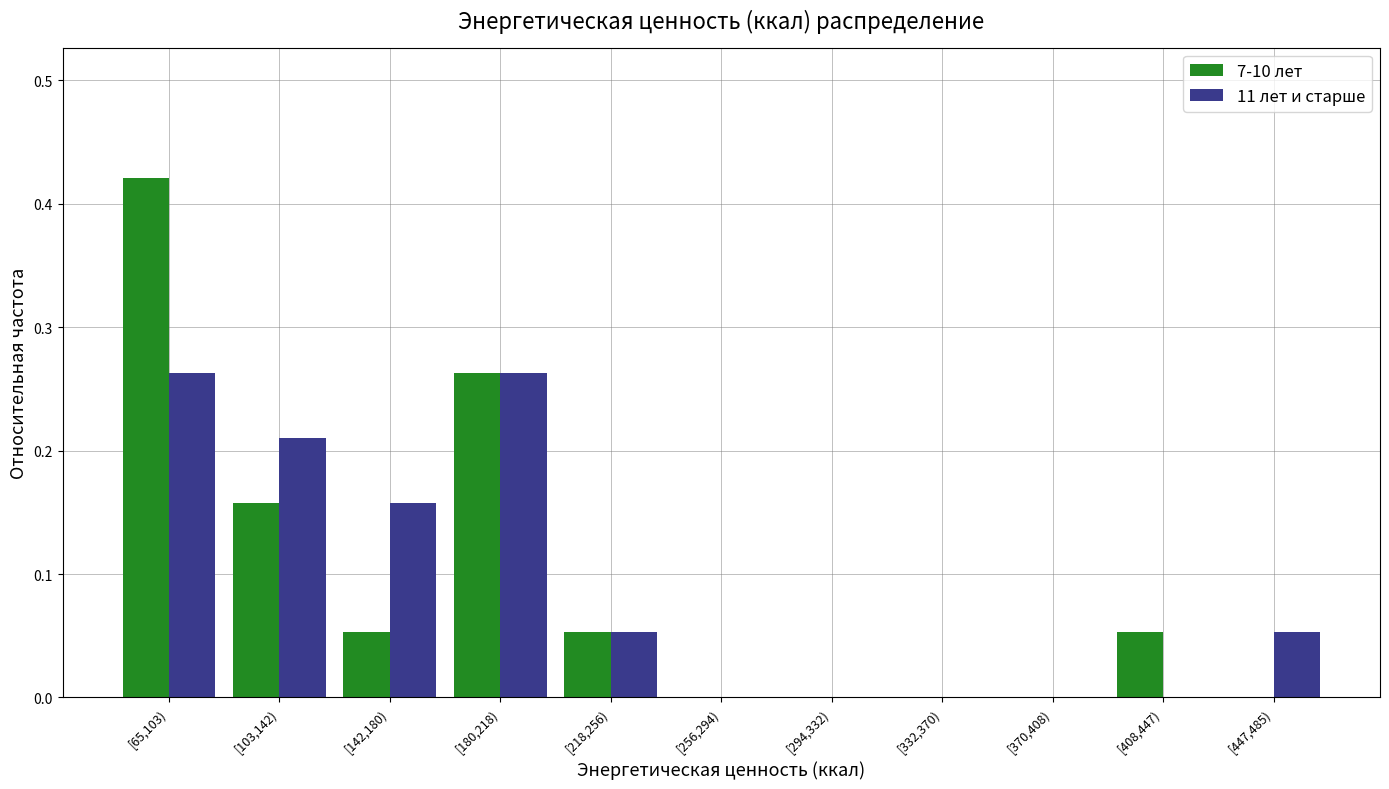

The value of 7-10 лет at [332,370) is 0.0. True or false?

True